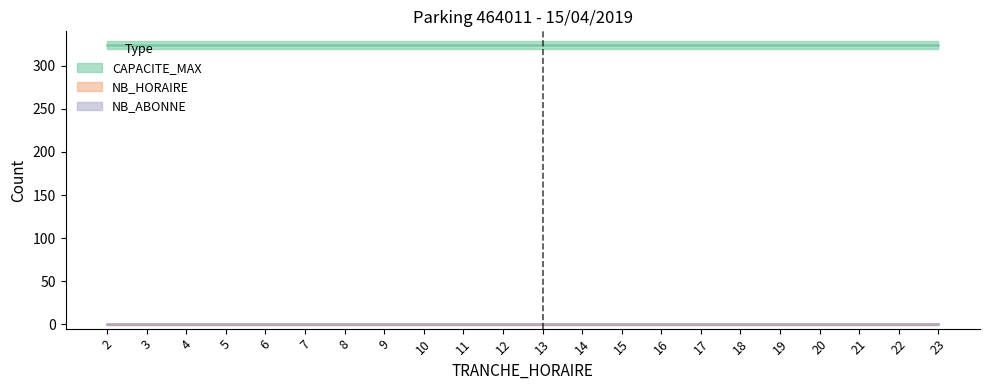

What is the value of the CAPACITE_MAX point at the 15th from the left?

324